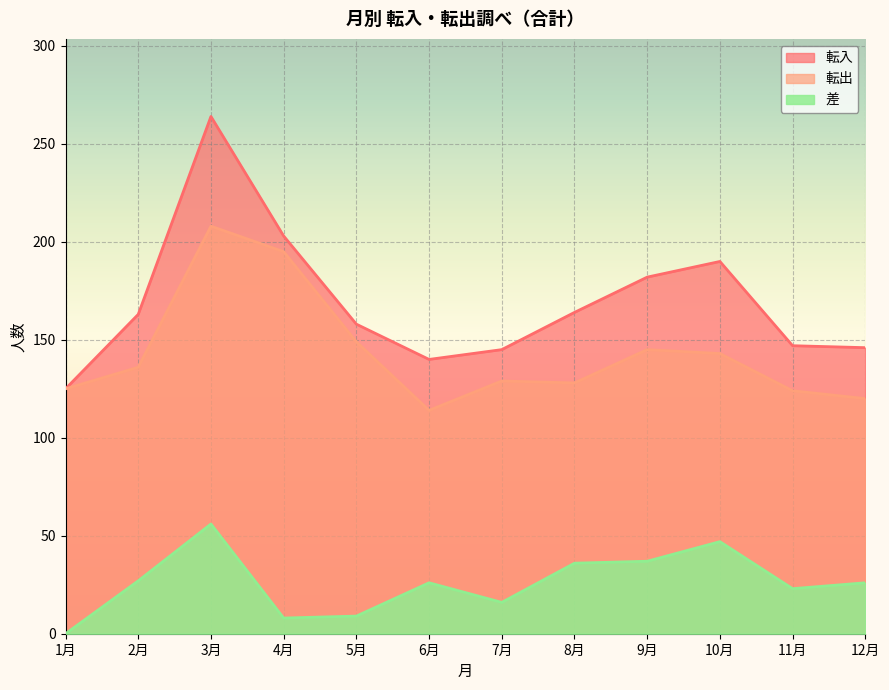

What is the average value of the 転入 series?

169